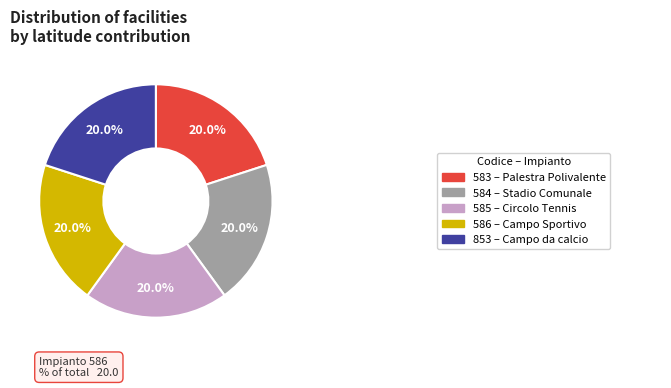

Is there a majority slice in this chart?

No